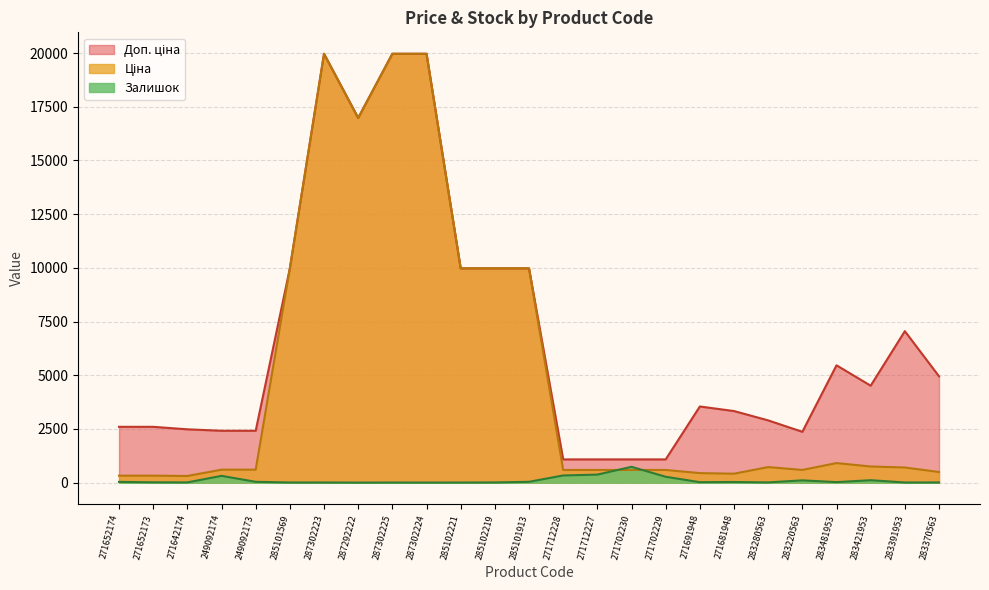

At how many categories does at least one series exceed 7083?

8